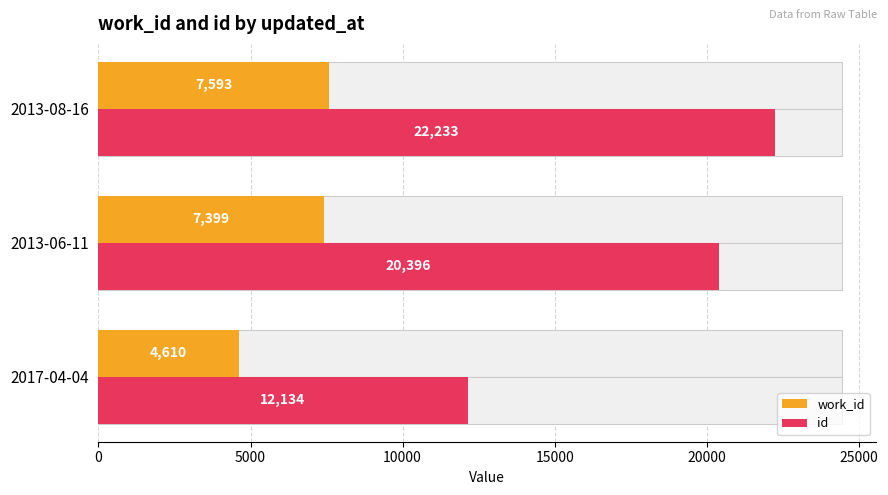

Reading left to right, extract all data points from this chart.

work_id: 4610	7399	7593
id: 12134	20396	22233